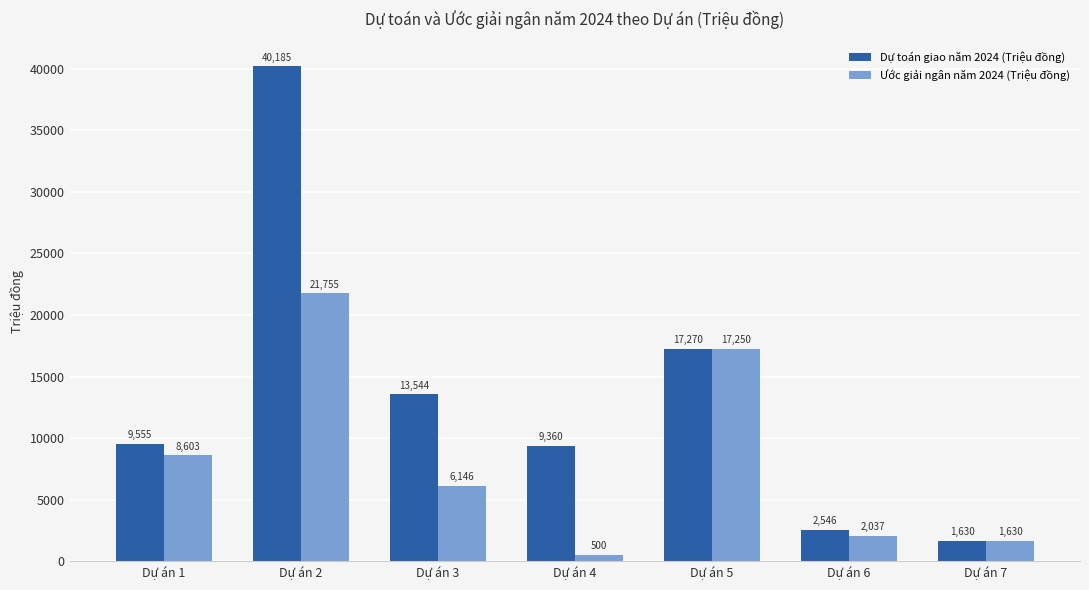

Which series has the largest range (max minus min)?

Dự toán giao năm 2024 (Triệu đồng)